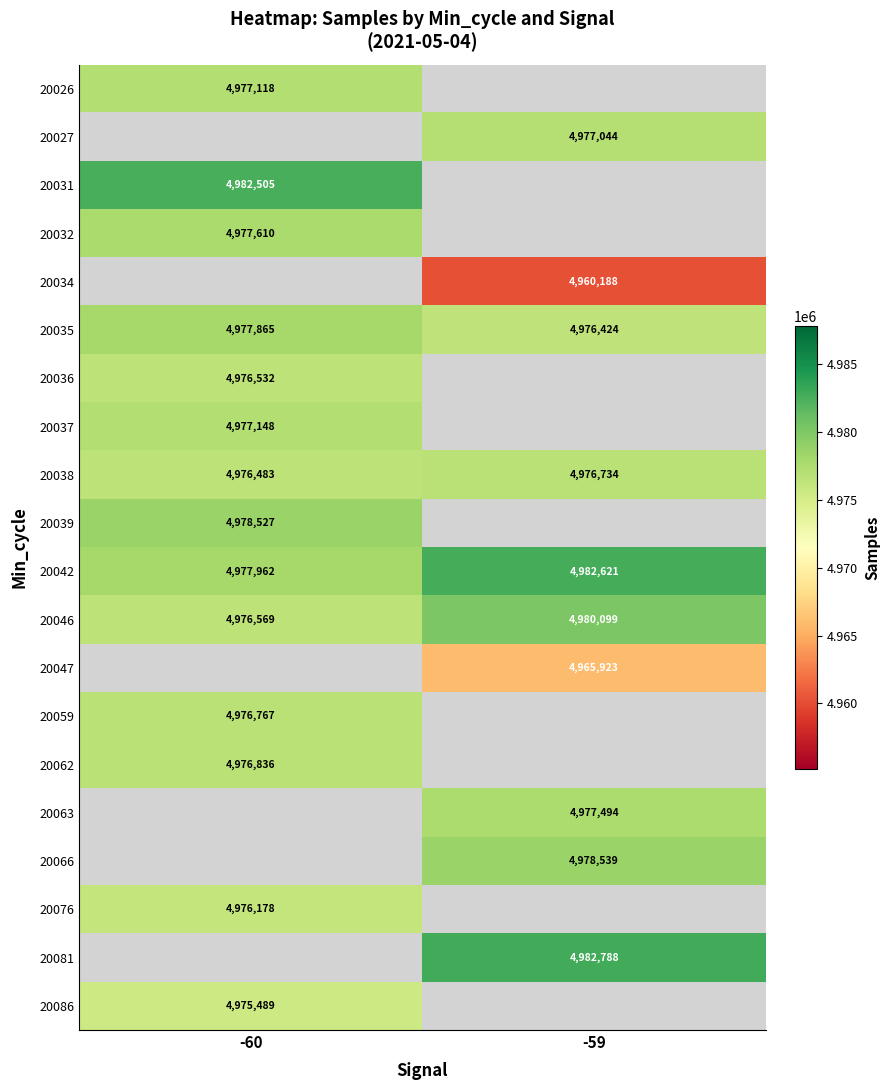

List the labels in order of 20038 value, largest first.

-59, -60